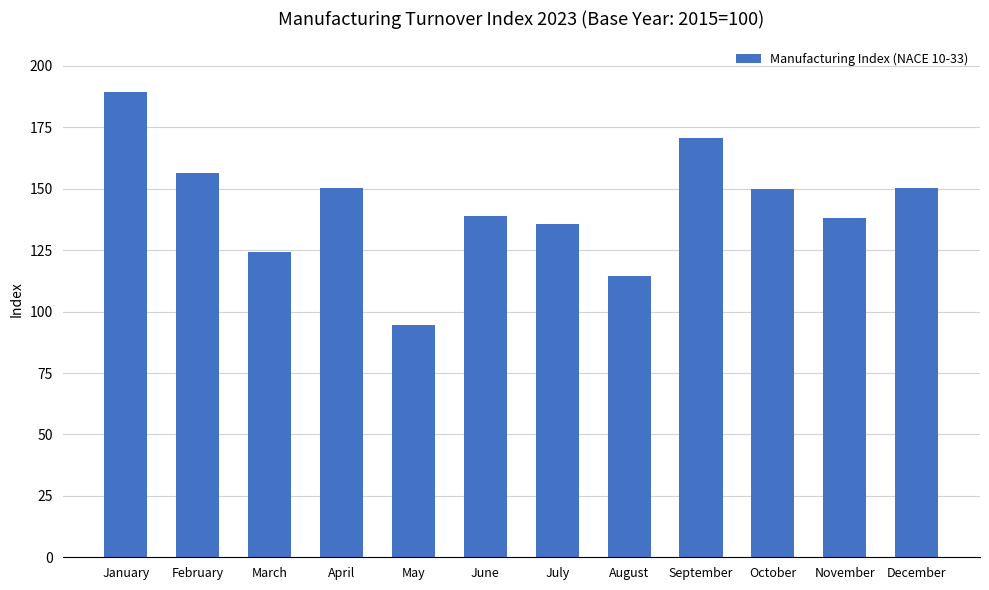

What is the value of the 9th bar from the left?

170.8